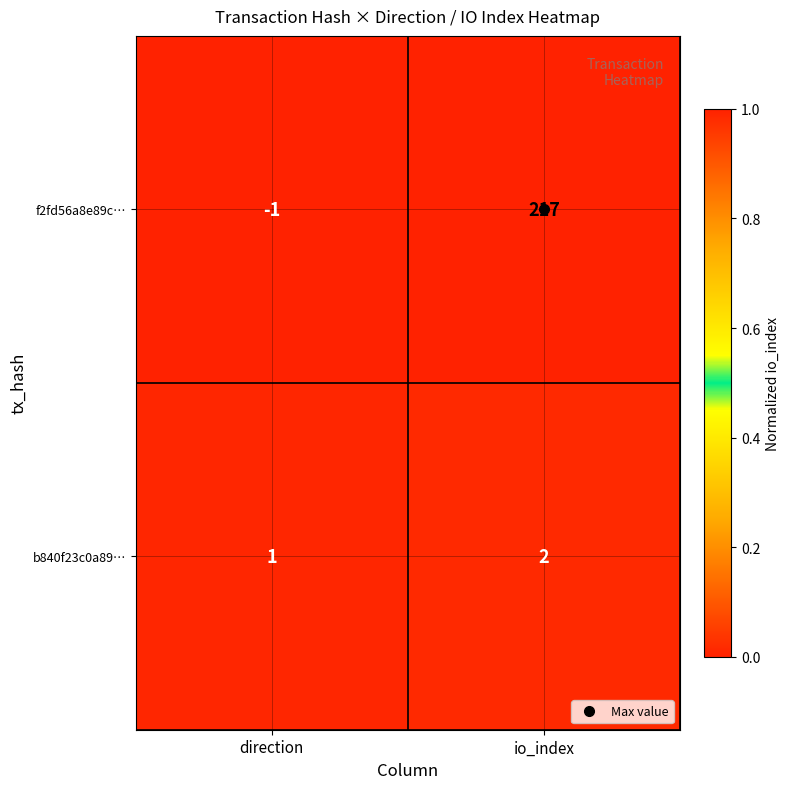

At which label is b840f23c0a89… closest to 1?

direction